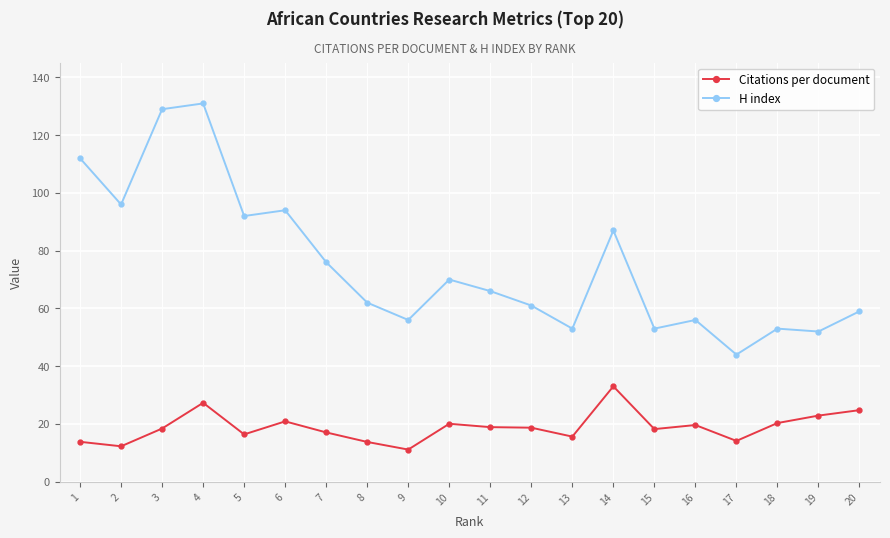

Which category has the highest value in the Citations per document series?

14